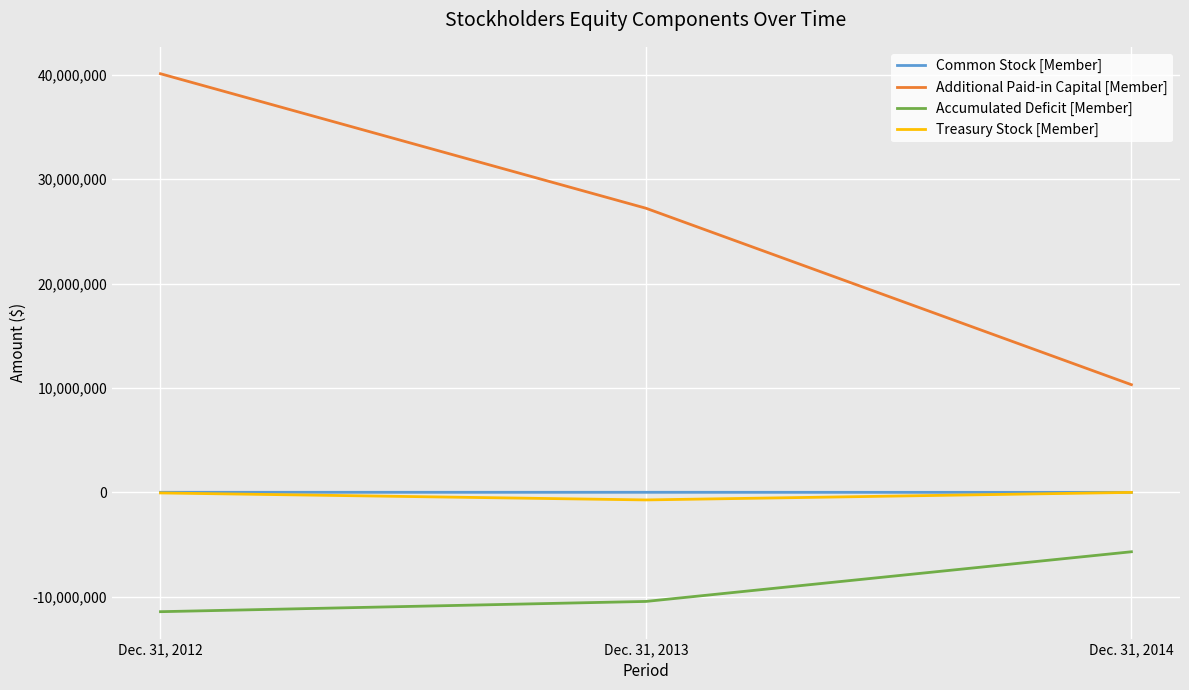

At which category is the sum across all series the highest?

Dec. 31, 2012